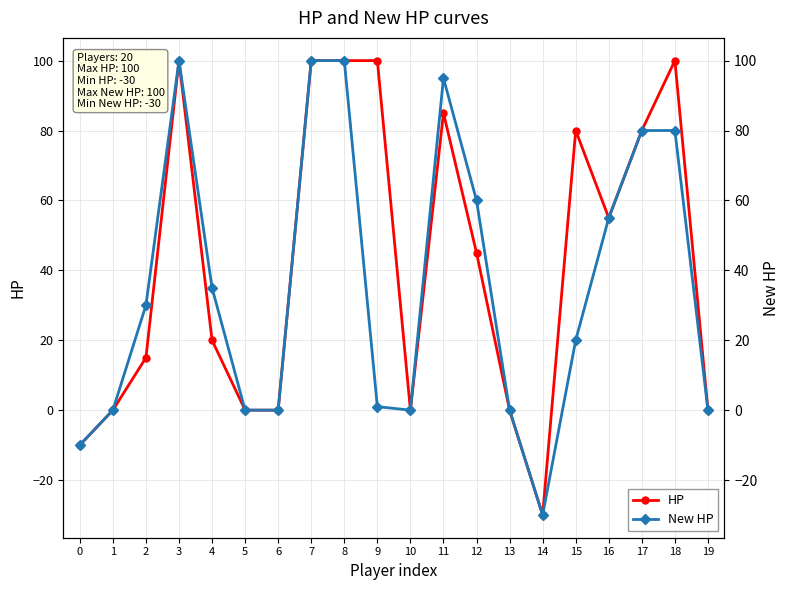

In HP, how many points are lower than both neighbors (excluding endpoints)?

3